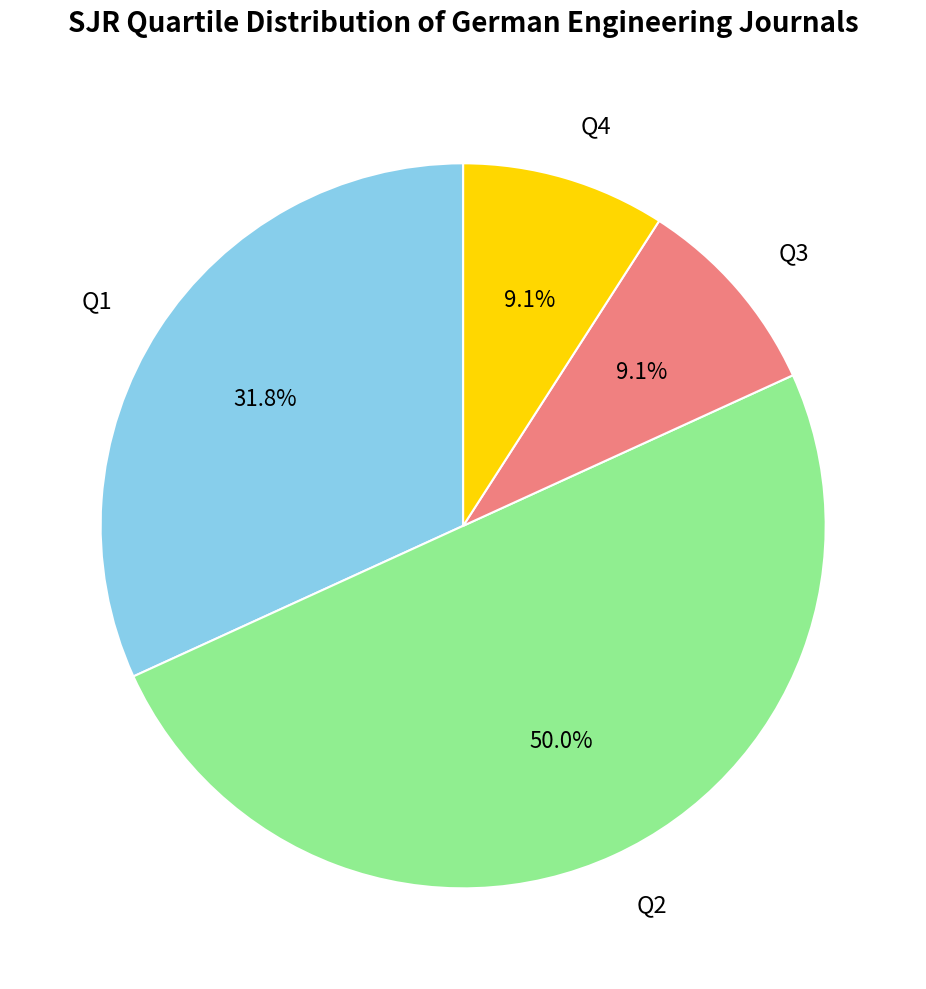

To the nearest percent, what is the combined percentage of Q3 and Q2?

59%